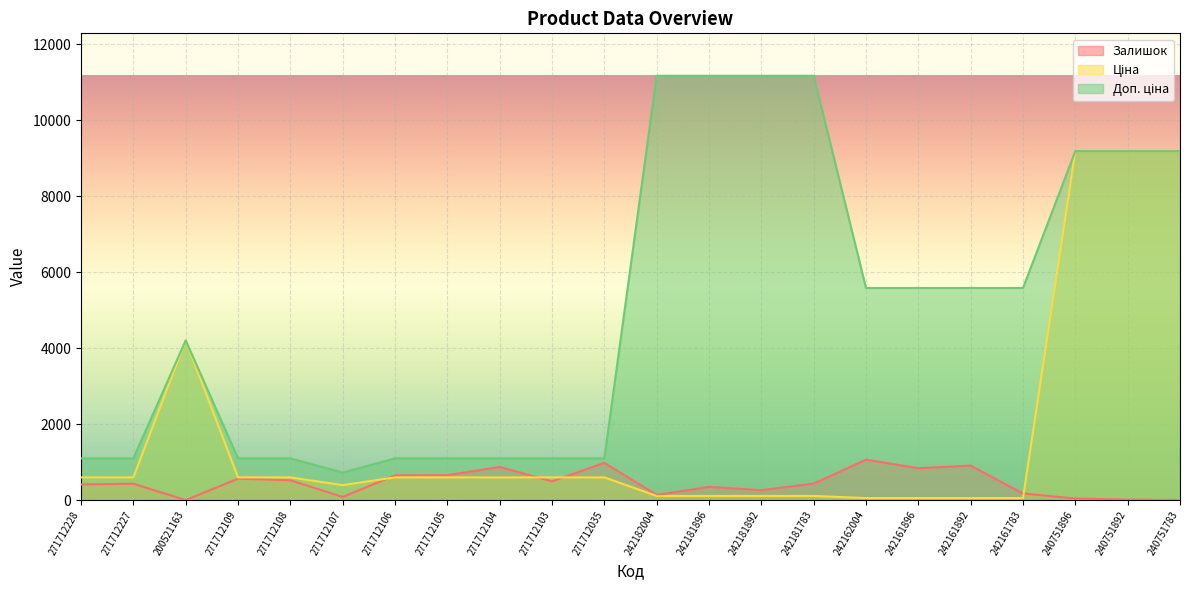

Reading left to right, extract all data points from this chart.

Залишок: 271712228=414.0	271712227=433.0	200521163=2.0	271712109=567.0	271712108=524.0	271712107=85.0	271712106=653.0	271712105=658.0	271712104=875.0	271712103=496.0	271712035=983.0	242182004=139.0	242181896=350.0	242181892=263.0	242181783=436.0	242162004=1067.0	242161896=841.0	242161892=910.0	242161783=176.0	240751896=43.0	240751892=16.0	240751783=4.0
Ціна: 271712228=599.9	271712227=599.9	200521163=4204.8	271712109=599.9	271712108=599.9	271712107=395.9	271712106=599.9	271712105=599.9	271712104=599.9	271712103=599.9	271712035=599.9	242182004=111.7	242181896=111.7	242181892=111.7	242181783=111.7	242162004=55.9	242161896=55.9	242161892=55.9	242161783=55.9	240751896=9185.9	240751892=9185.9	240751783=9185.9
Доп. ціна: 271712228=1100.0	271712227=1100.0	200521163=4205.0	271712109=1100.0	271712108=1100.0	271712107=726.0	271712106=1100.0	271712105=1100.0	271712104=1100.0	271712103=1100.0	271712035=1100.0	242182004=11169.0	242181896=11169.0	242181892=11169.0	242181783=11169.0	242162004=5585.0	242161896=5585.0	242161892=5585.0	242161783=5585.0	240751896=9185.9	240751892=9185.9	240751783=9185.9